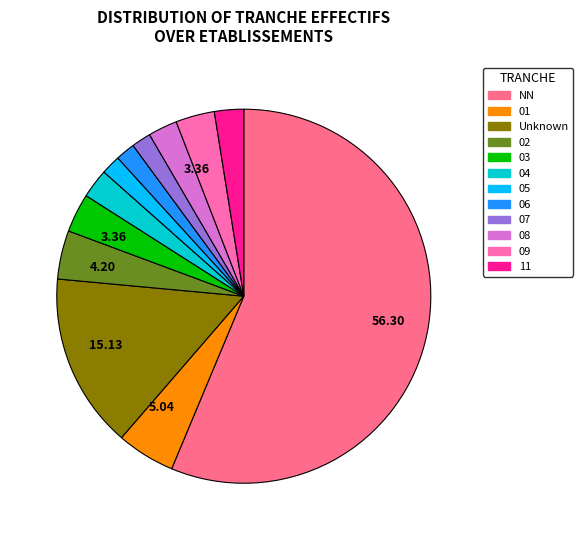

How many segments does this pie chart have?

12